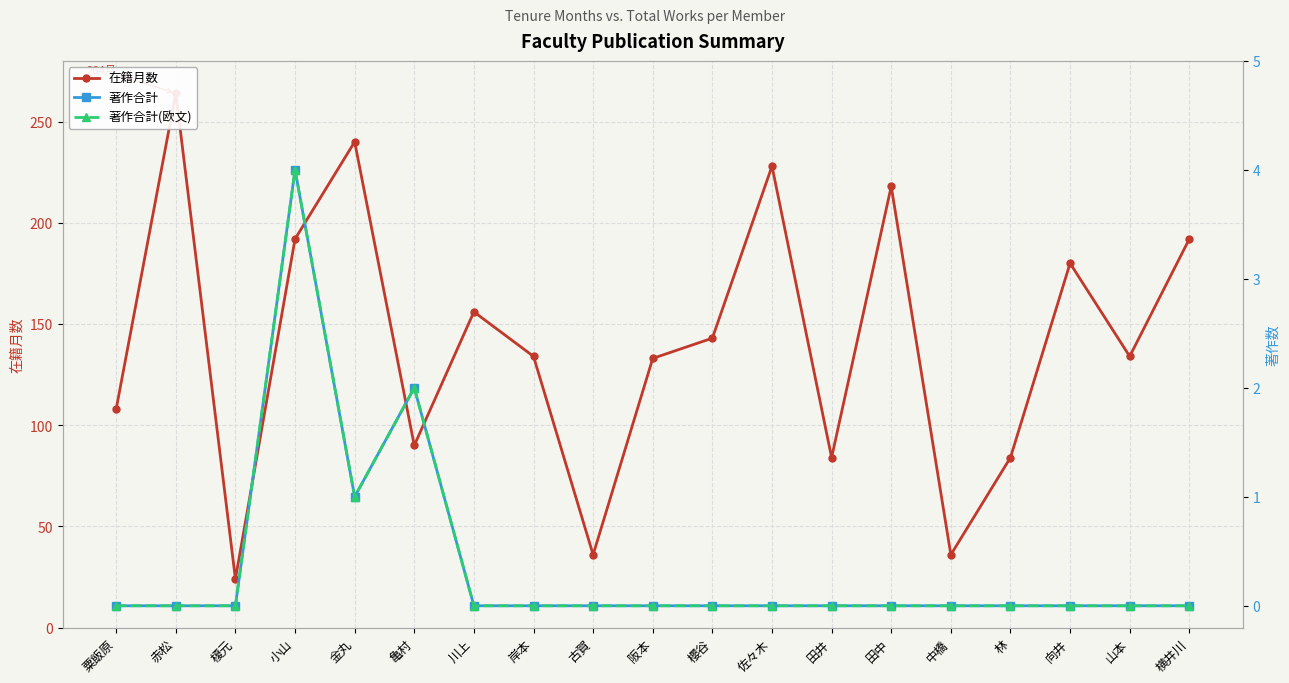

Which series has the largest total across all categories?

在籍月数